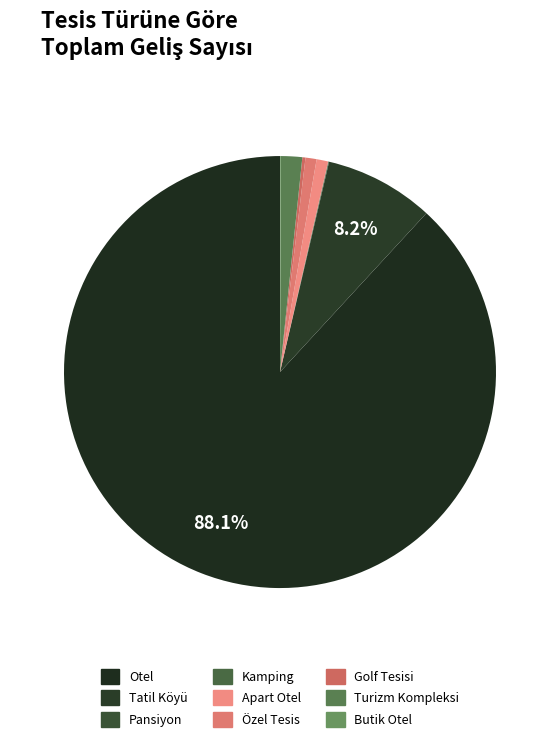

How much of the chart is everything except Pansiyon?

100.0%